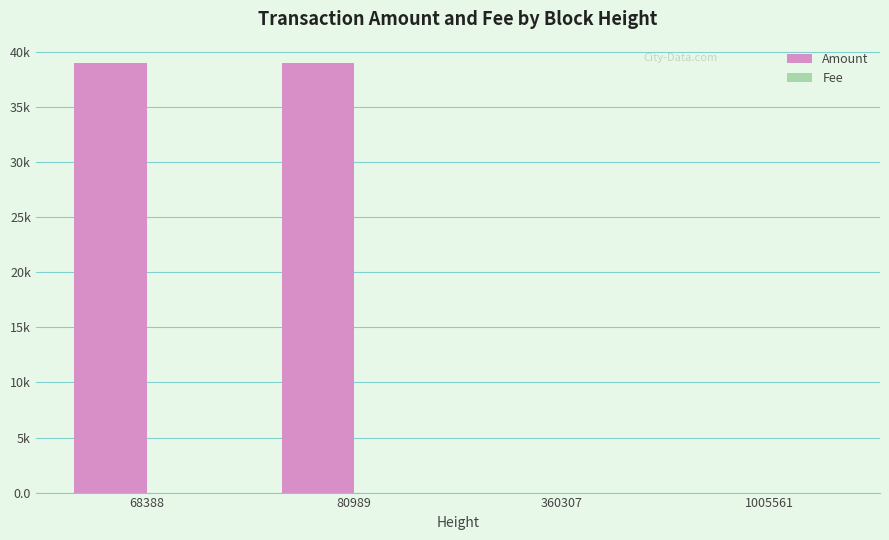

How many values in the Fee series are below 1?

2